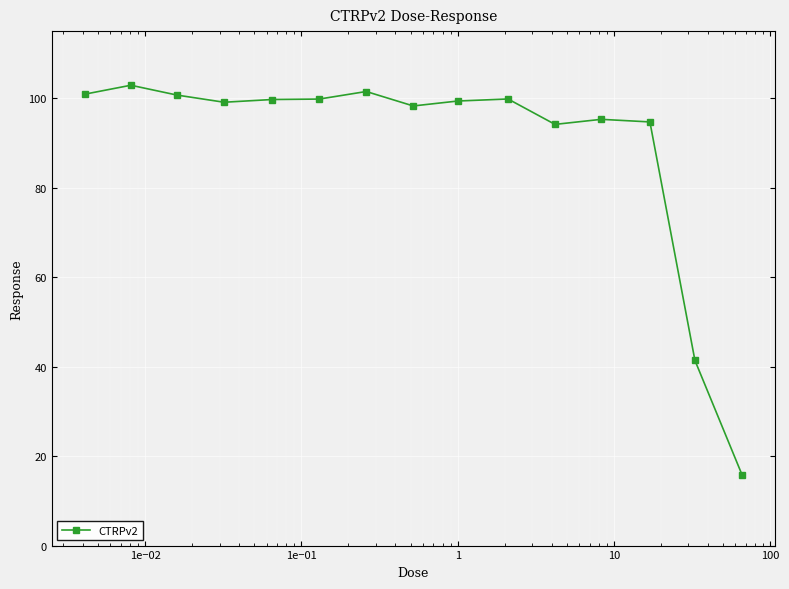

What is the sum of all values?

1343.5